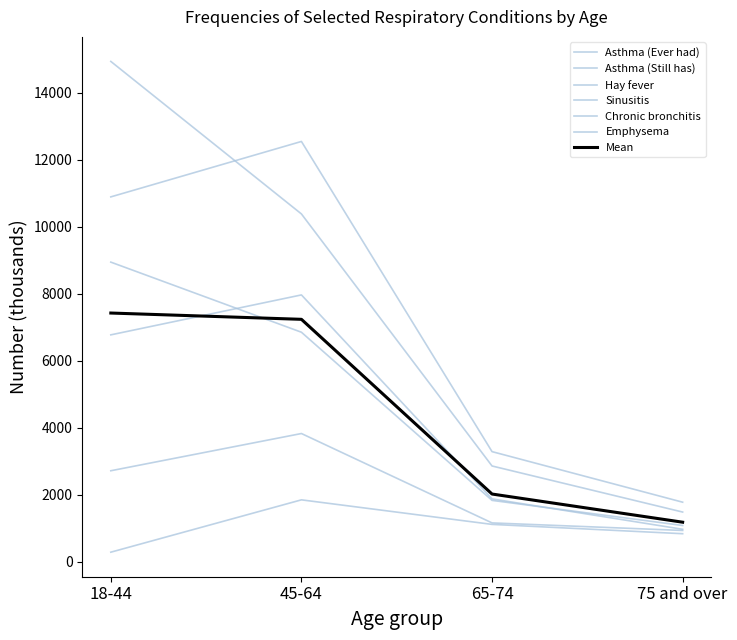

What is the highest value of the Chronic bronchitis series?

3831